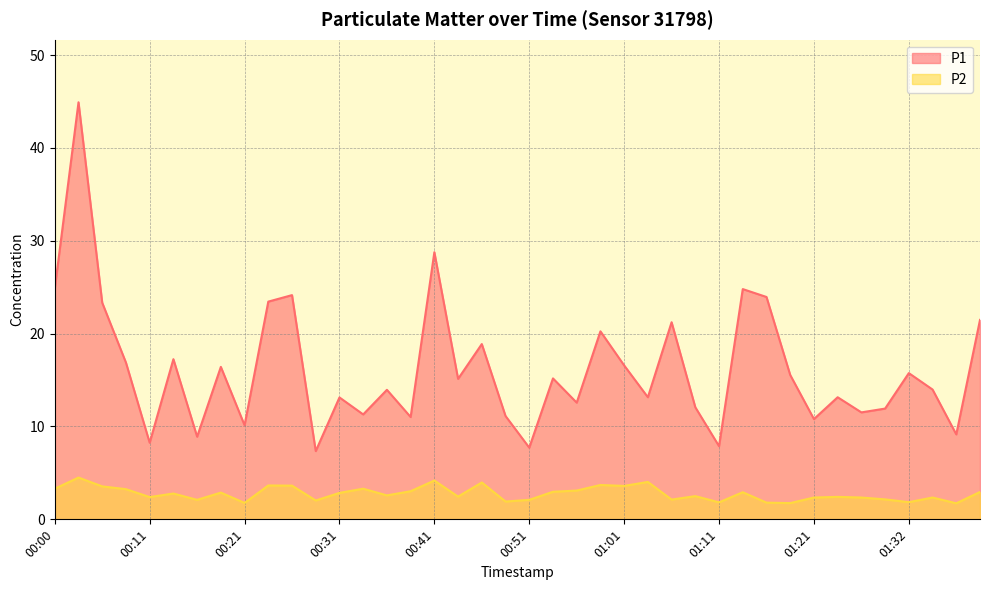

What is the difference between the highest and lowest values at 01:26?

9.2